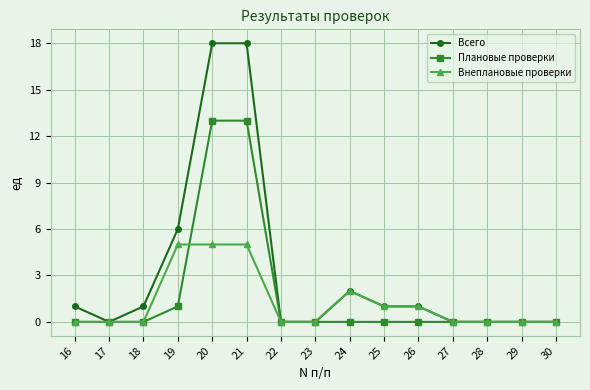

What is the total value across all series at 19?

12